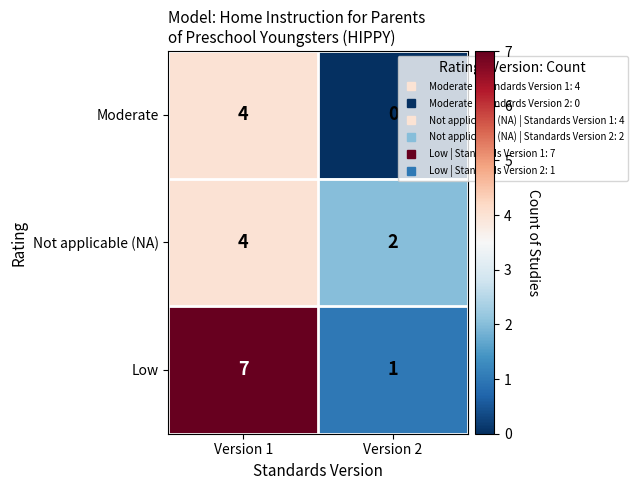

Which category has the highest value across all series?

Version 1